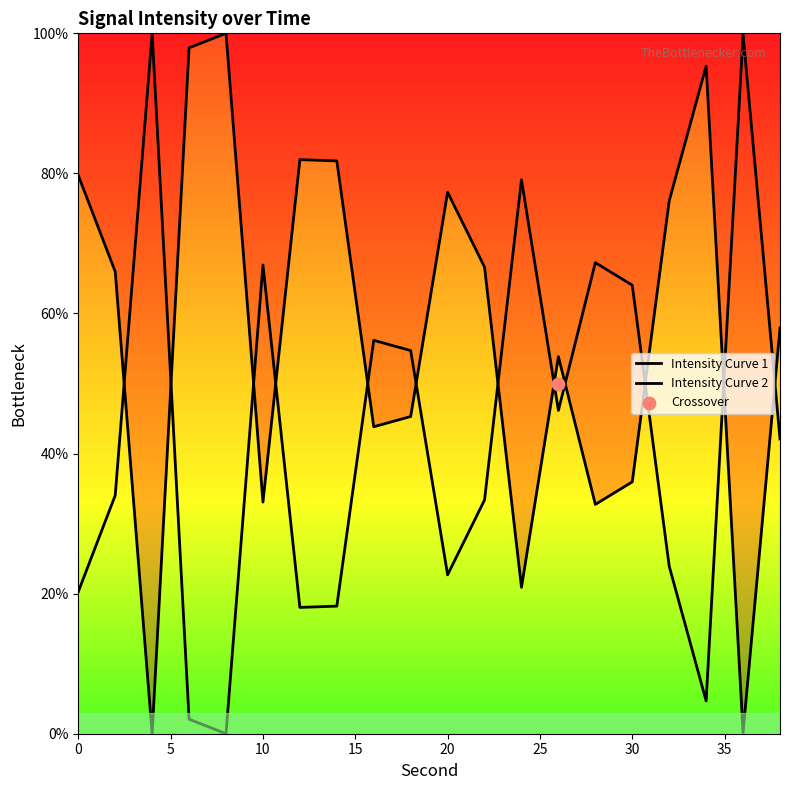

Is the value of Intensity Curve 1 at 10 greater than the value of Intensity Curve 2 at 9?

No